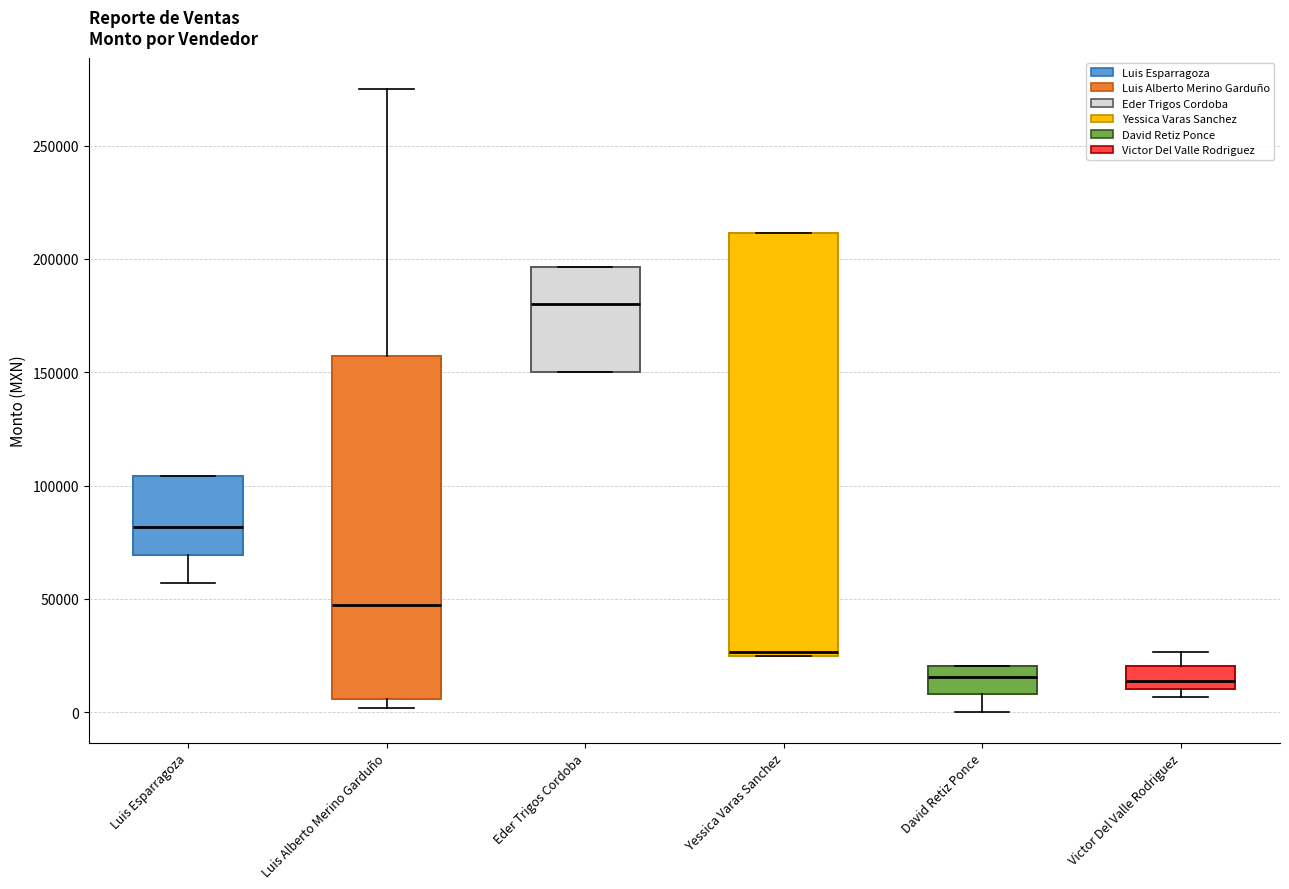

Reading left to right, transcribe this box plot: for each box, give where its median line is, the range the box spans, and where its two whiskers end, as read against the y-axis. The values are not printed on the chart, so give them approximately, as read against the axis.

Luis Esparragoza: median 80000, box 70000 to 105000, whiskers 55000 to 105000
Luis Alberto Merino Garduño: median 50000, box 5000 to 155000, whiskers 0 to 275000
Eder Trigos Cordoba: median 180000, box 150000 to 195000, whiskers 150000 to 195000
Yessica Varas Sanchez: median 25000 (just above the box's lower edge), box 25000 to 210000, whiskers 25000 to 210000
David Retiz Ponce: median 15000, box 10000 to 20000, whiskers 0 to 20000
Victor Del Valle Rodriguez: median 15000, box 10000 to 20000, whiskers 5000 to 25000